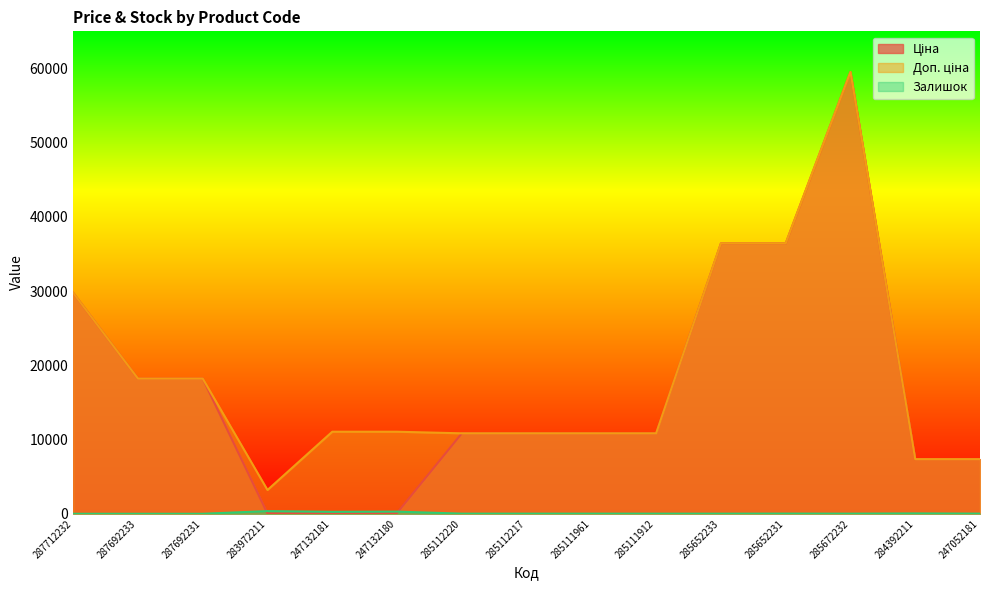

Rank the series at 247052181 from lowest to highest value.

Залишок, Ціна, Доп. ціна